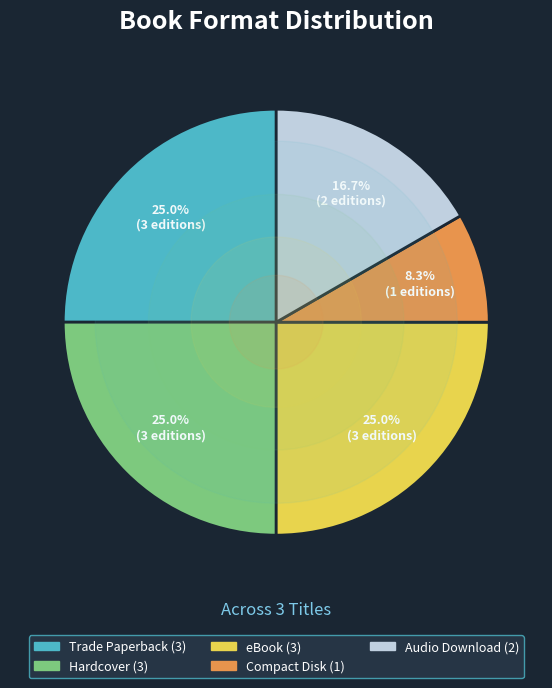

Between Compact Disk and Trade Paperback, which is larger?

Trade Paperback